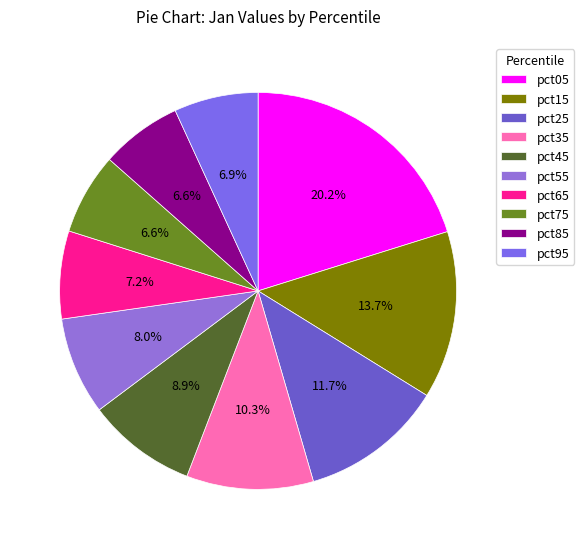

To the nearest percent, what percentage of the pie is pct65?

7%